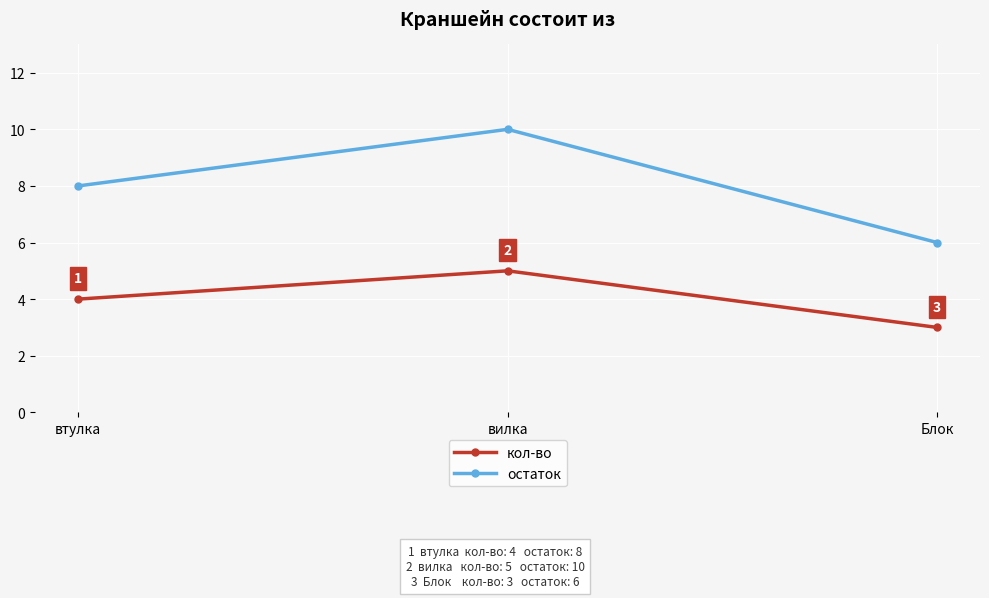

What is the average value of the остаток series?

8